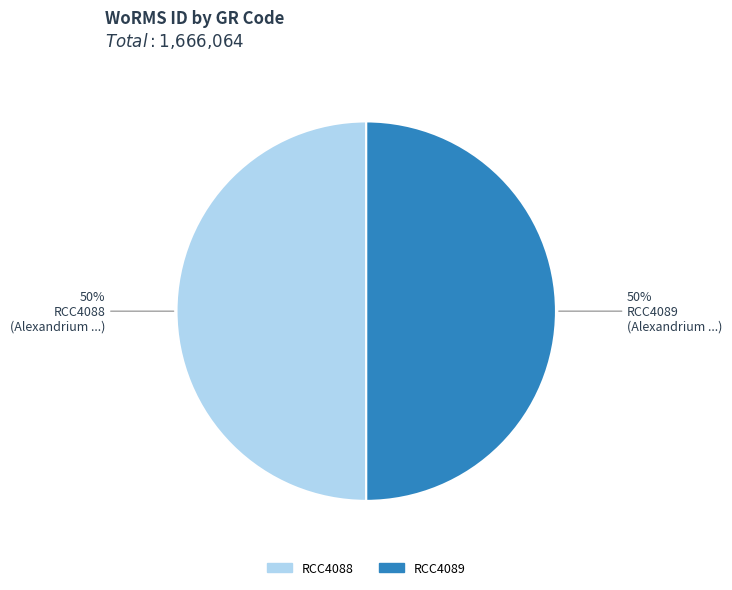

What percentage is the RCC4088 slice, to the nearest percent?

50%